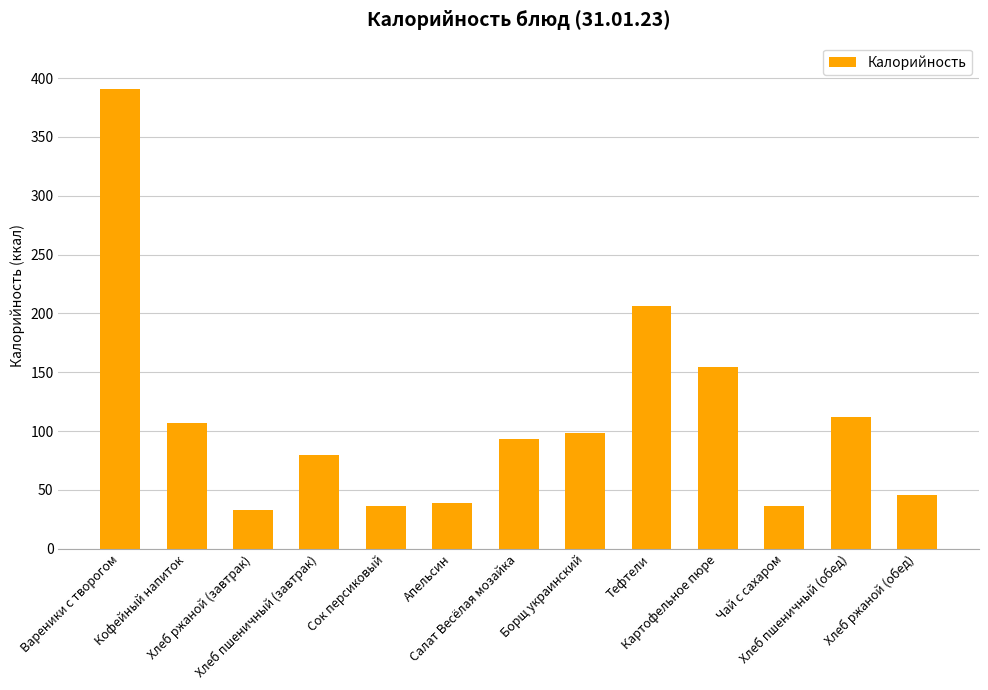

Between Борщ украинский and Хлеб пшеничный (обед), which is larger?

Хлеб пшеничный (обед)